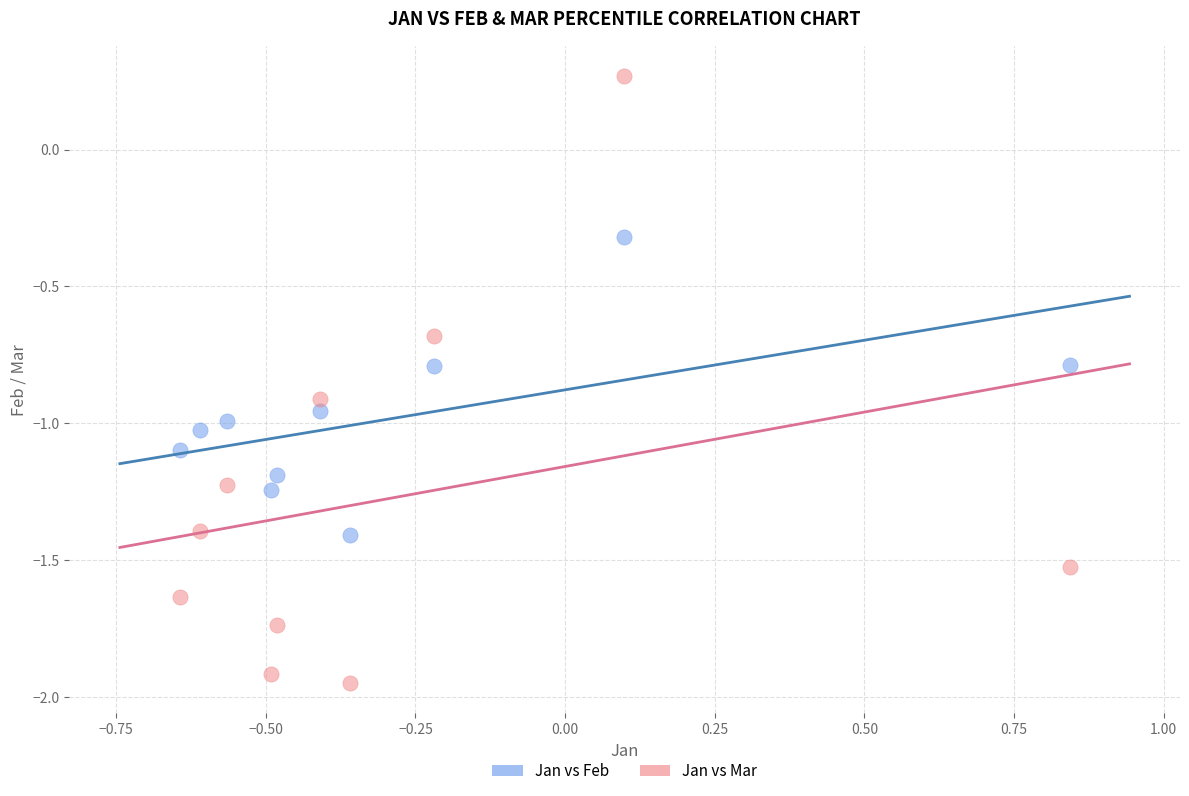

What are all the series names shown in the legend?

Jan vs Feb, Jan vs Mar